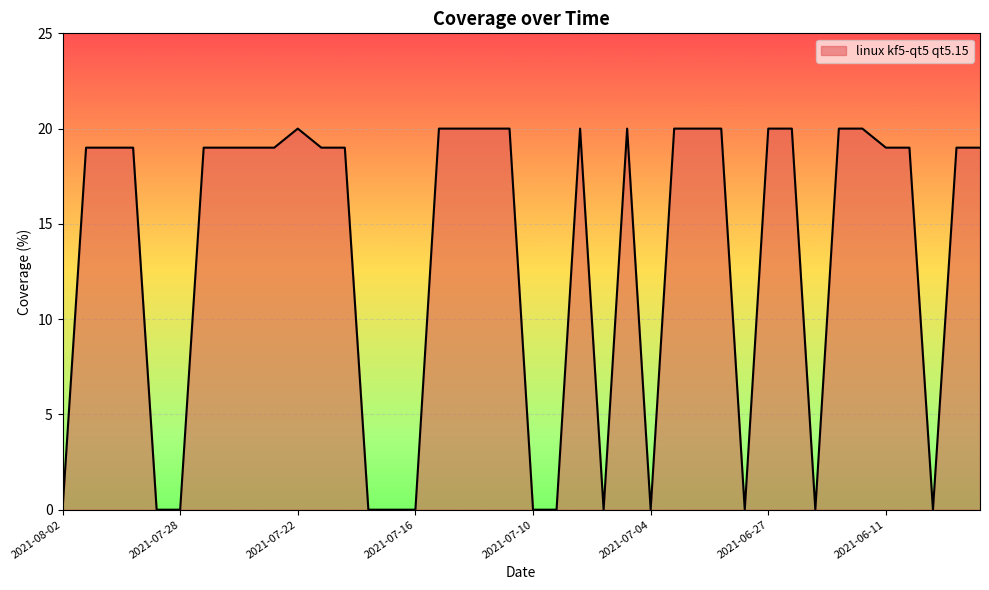

What is the difference between the second highest and minimum values?

20